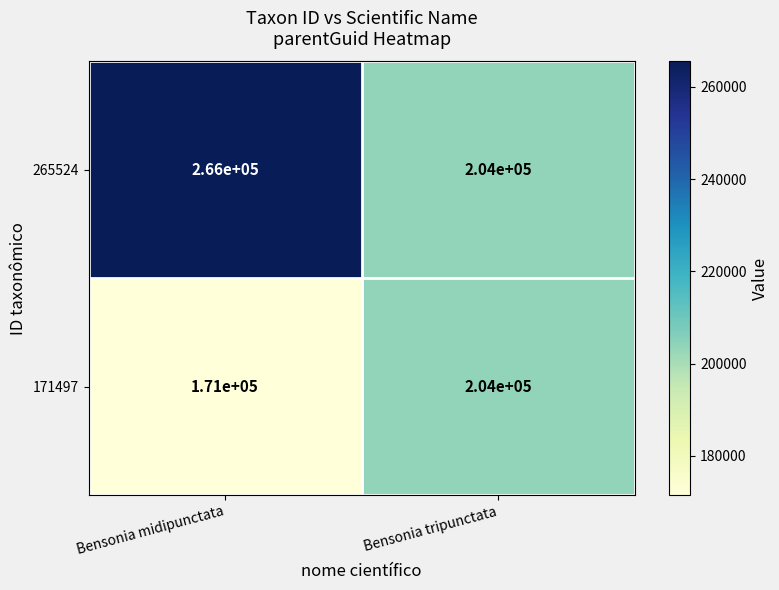

What is the minimum value shown in the chart?

171000